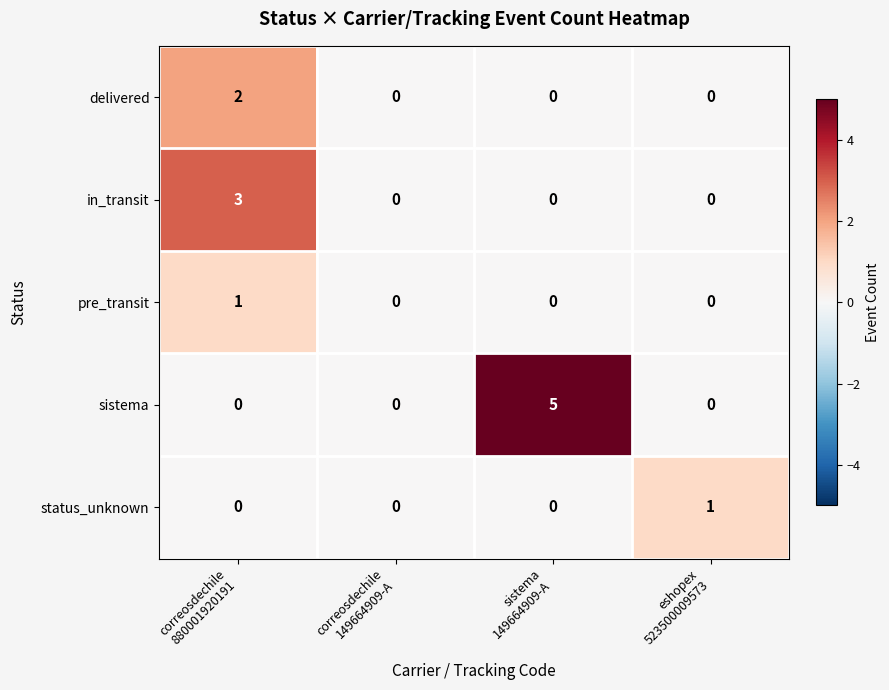

What is the maximum value shown in the chart?

5